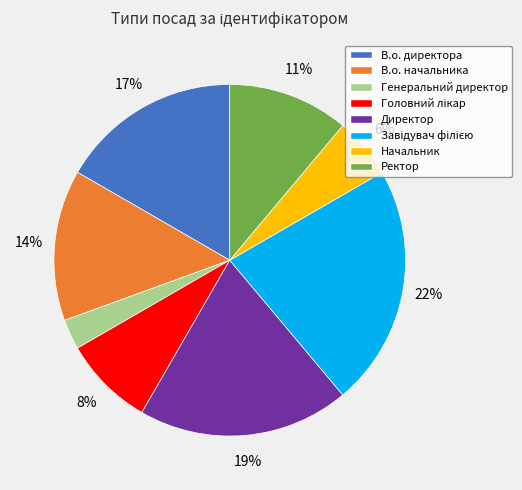

To the nearest percent, what is the average slice percentage?

12%